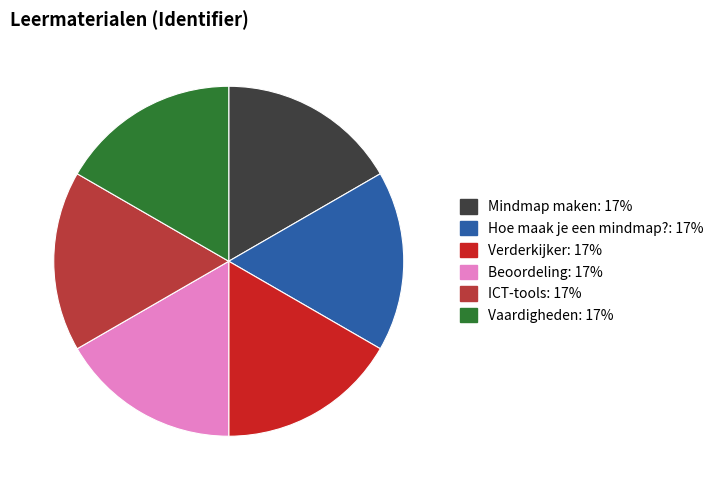

Do Verderkijker and Beoordeling together represent more than half of the pie?

No